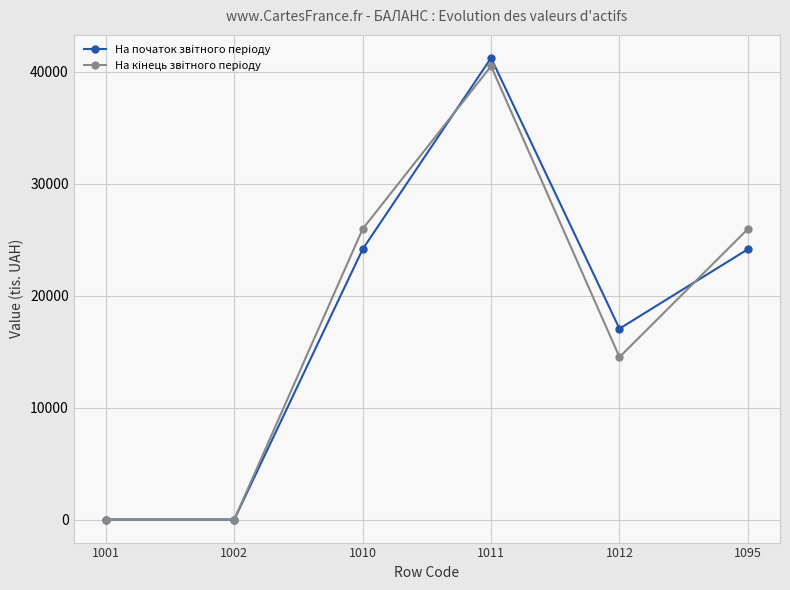

What is the maximum value for На кiнець звiтного перiоду?

40515